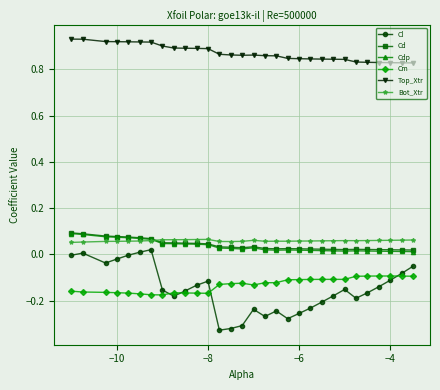

Which series has the largest total across all categories?

Top_Xtr